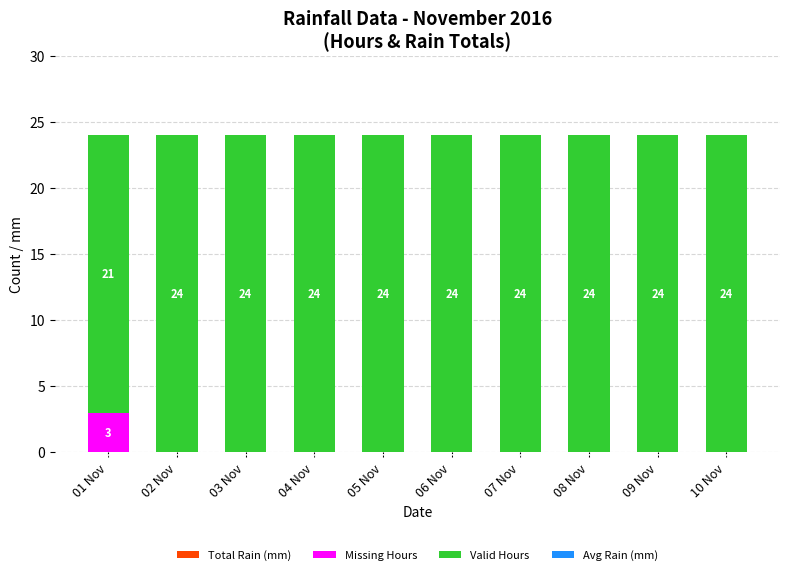

True or false: Missing Hours has a value of -1 at 09 Nov.

False